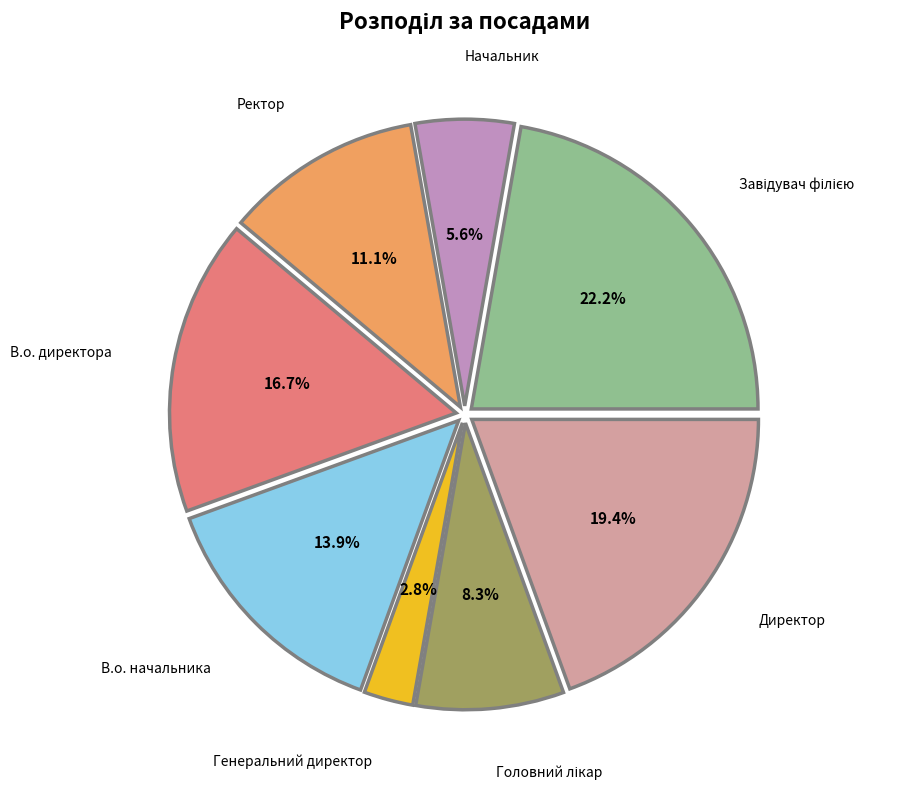

How many segments does this pie chart have?

8